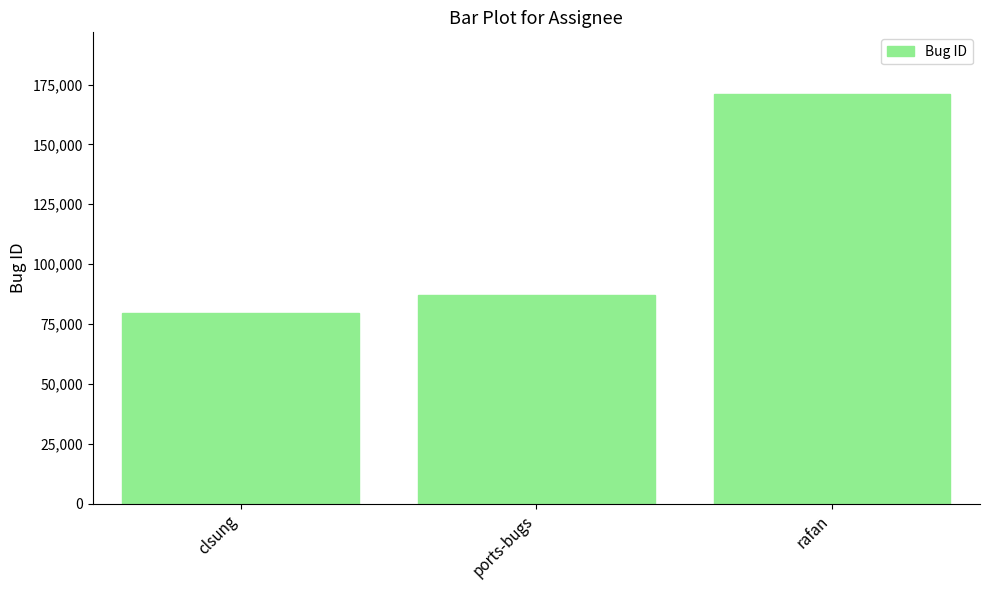

Rank the categories by value from highest to lowest.

rafan, ports-bugs, clsung